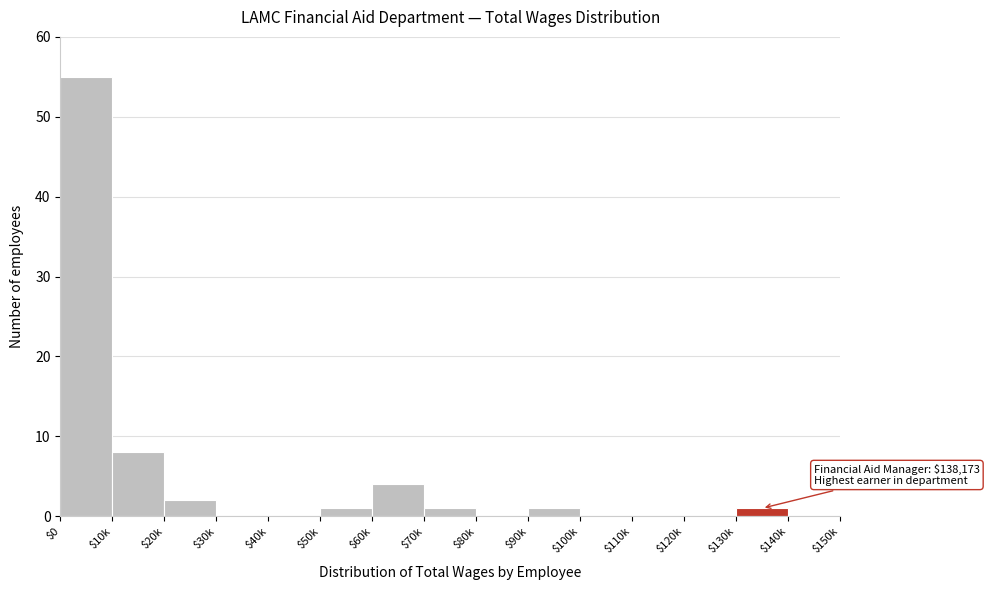

The chart shows a value of 0 at $30k. True or false?

True